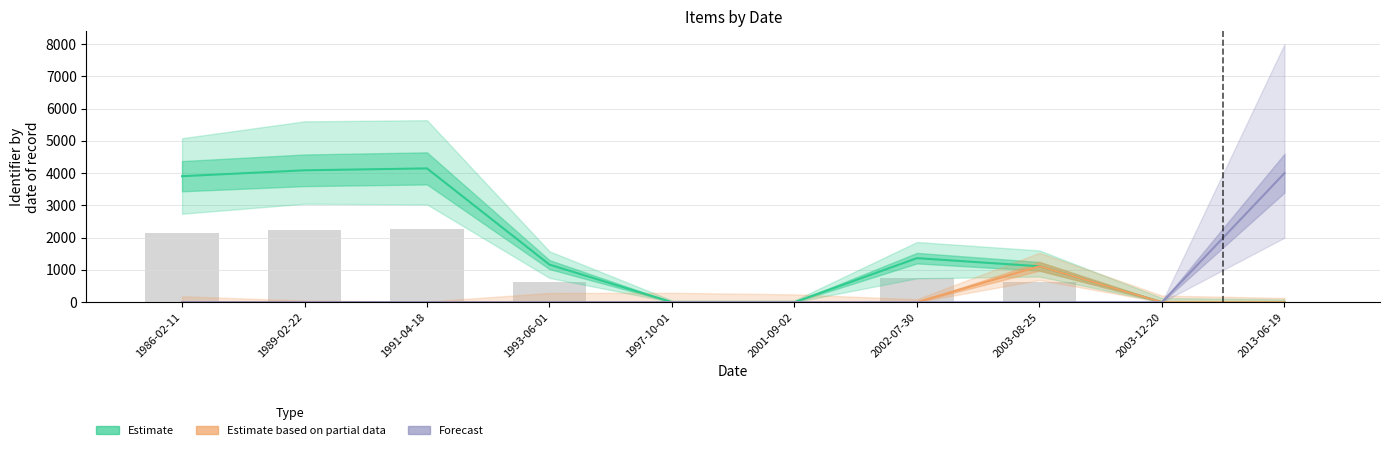

Which series has the largest range (max minus min)?

Estimate